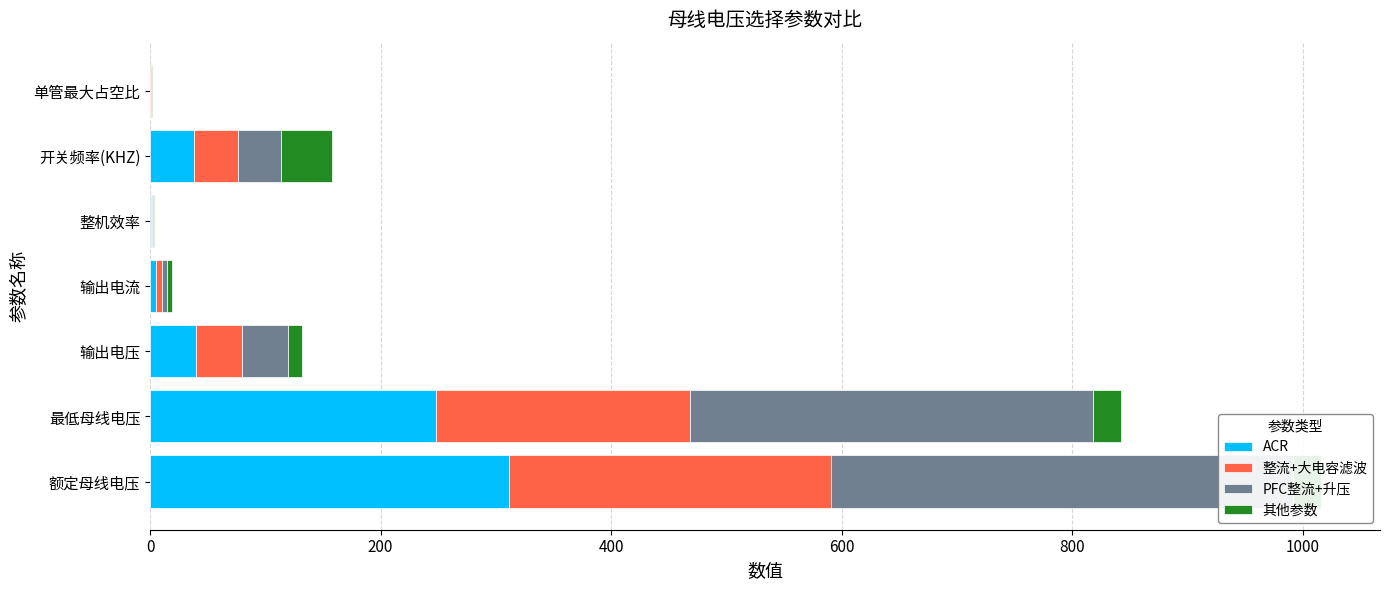

What is the value of the 其他参数 bar at the 3rd from the left?

12.0